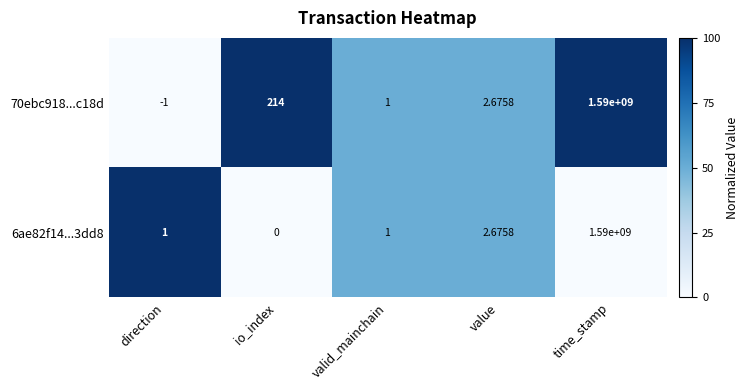

Which series changed the most between direction and time_stamp?

70ebc918...c18d